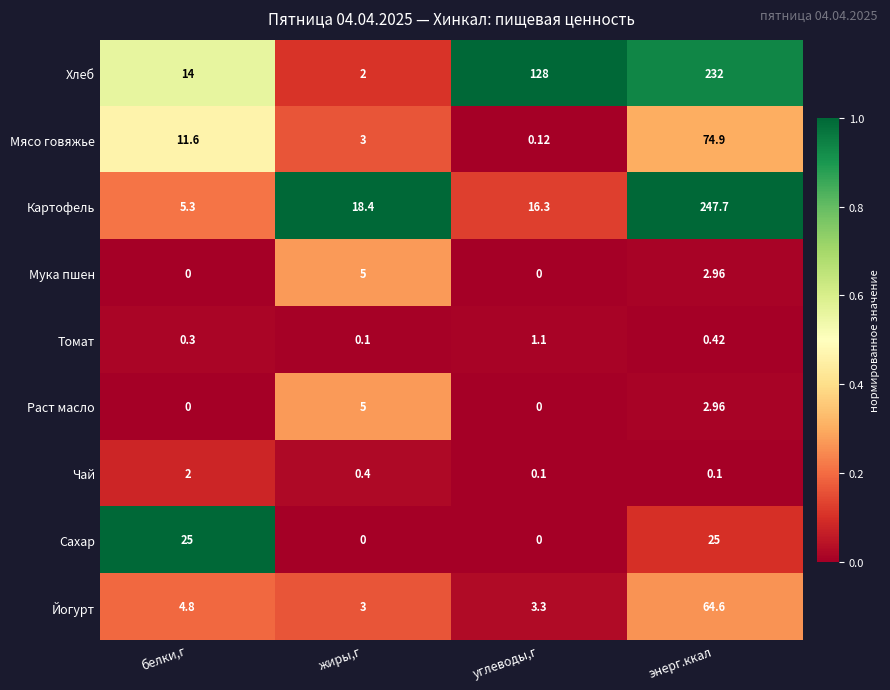

List the labels in order of Томат value, smallest first.

жиры,г, белки,г, энерг.ккал, углеводы,г